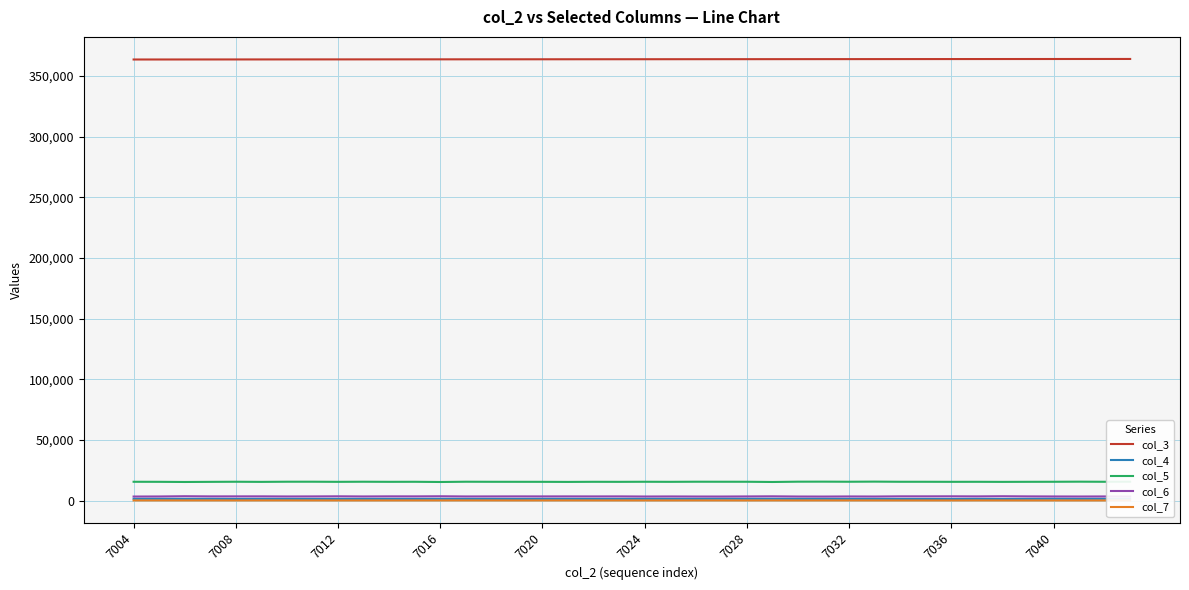

Which series has the largest total across all categories?

col_3